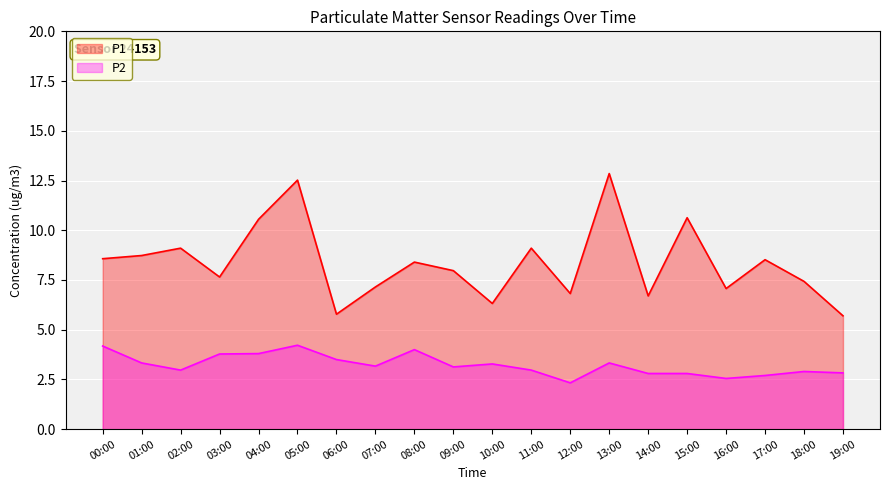

Rank the series at 12:00 from highest to lowest value.

P1, P2